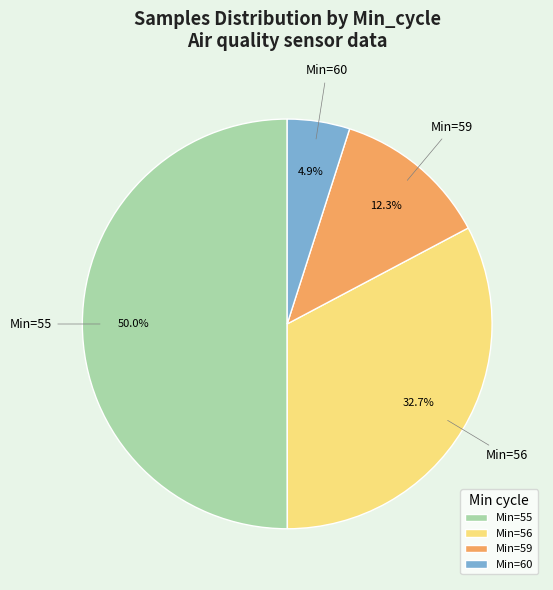

What is the majority slice?

Min=55